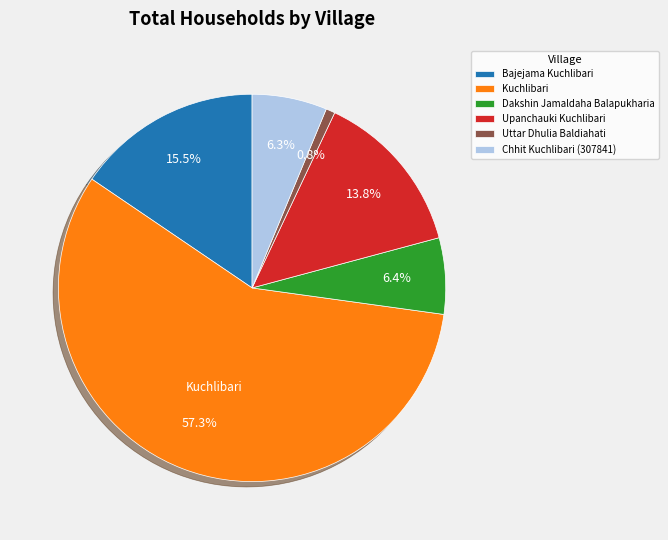

Which category has the biggest portion of the pie?

Kuchlibari